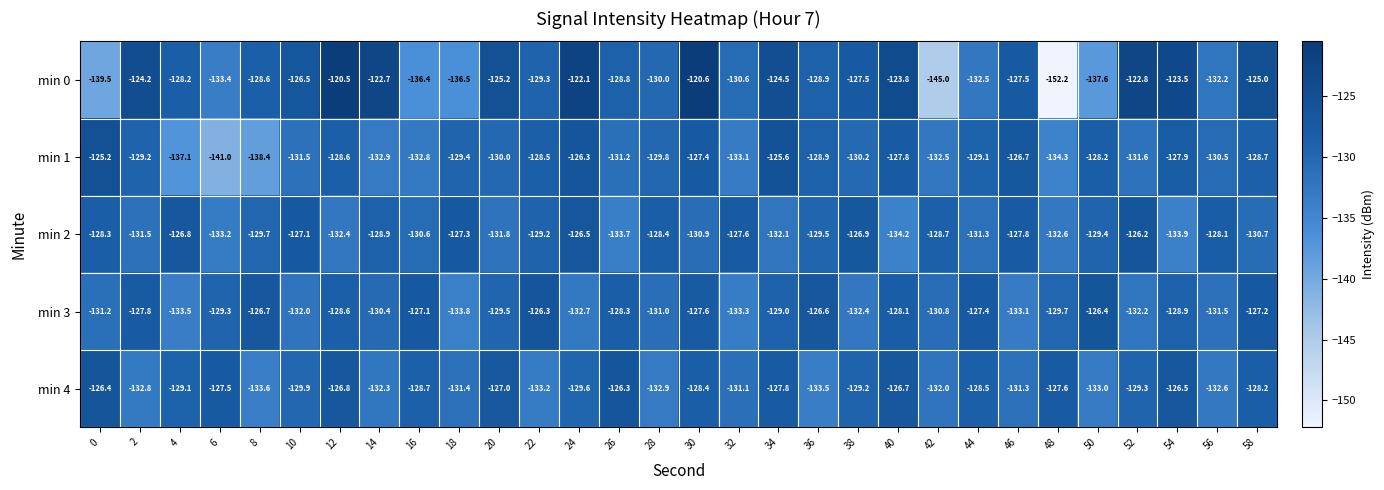

What is the total value across all series at 28?

-652.1